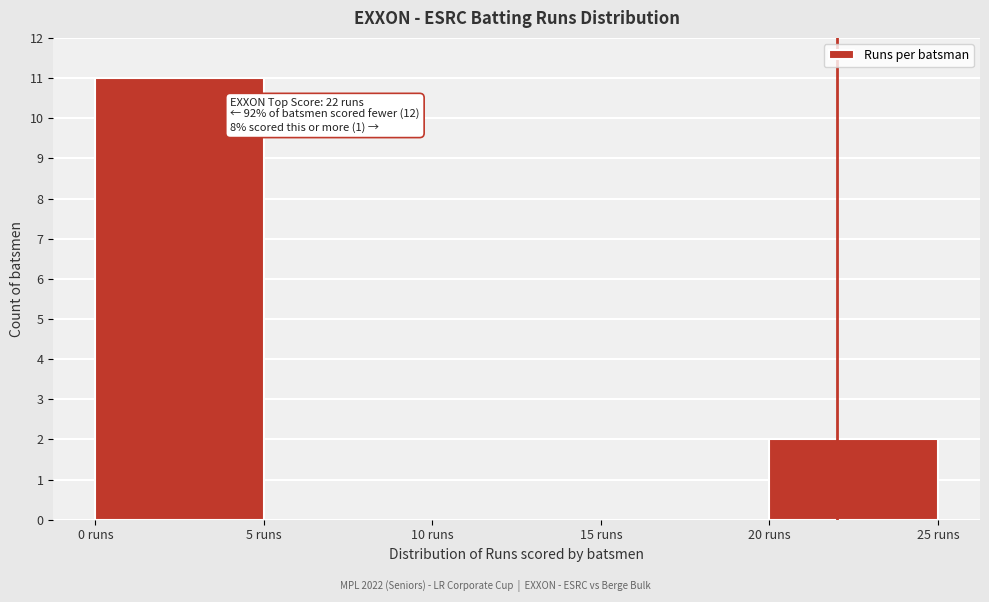

Over which range of the x-axis is the bar tallest?

0 to 5